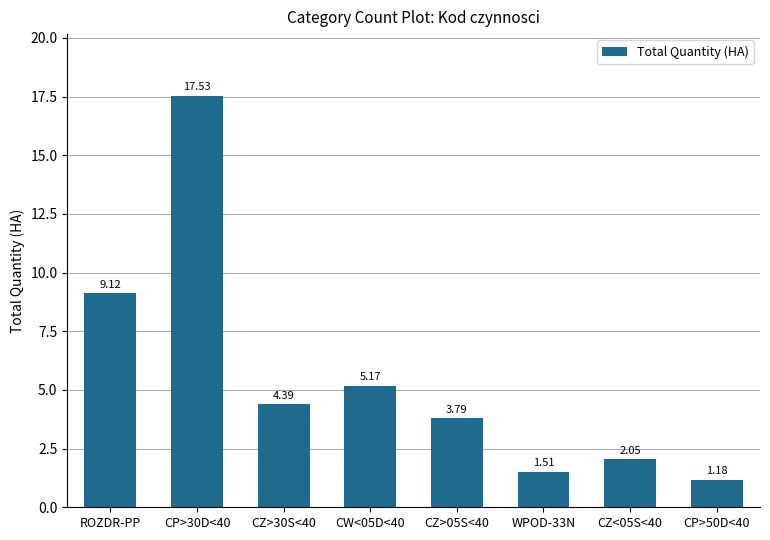

What is the label of the 3rd bar from the left?

CZ>30S<40